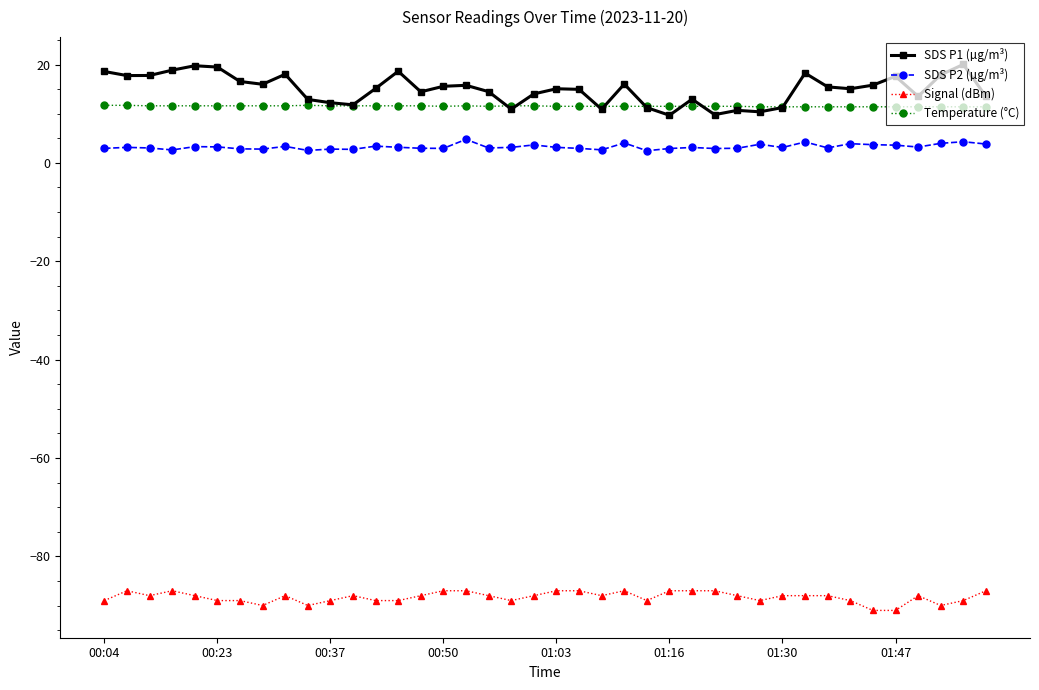

What are all the series names shown in the legend?

SDS P1 (µg/m³), SDS P2 (µg/m³), Signal (dBm), Temperature (°C)